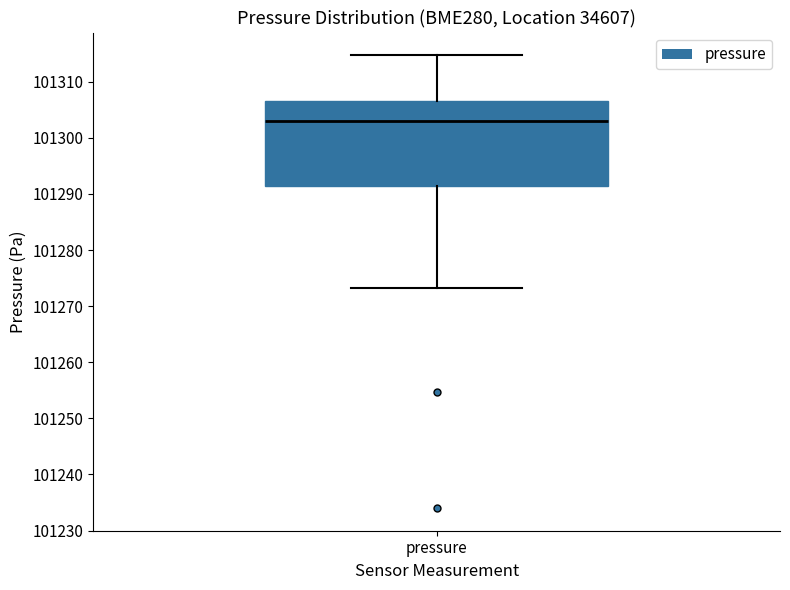

Read this box plot against the y-axis: the position of the median line, the range covered by the box, and the ends of both whiskers. The values are not printed on the chart, so give them approximately, as read against the axis.

median 101303, box 101291 to 101307, whiskers 101273 to 101315